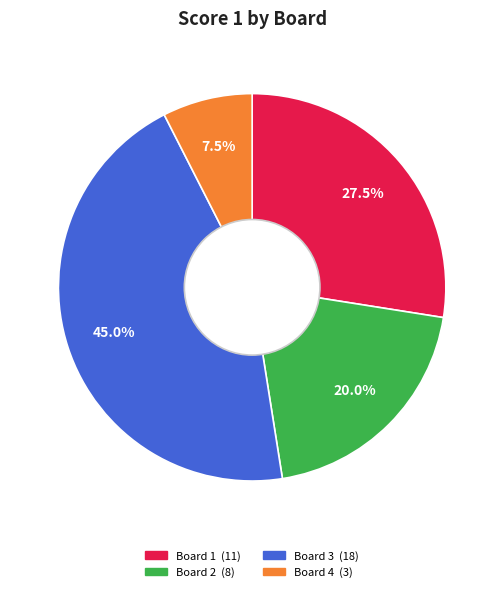

Does any single category account for the majority?

No